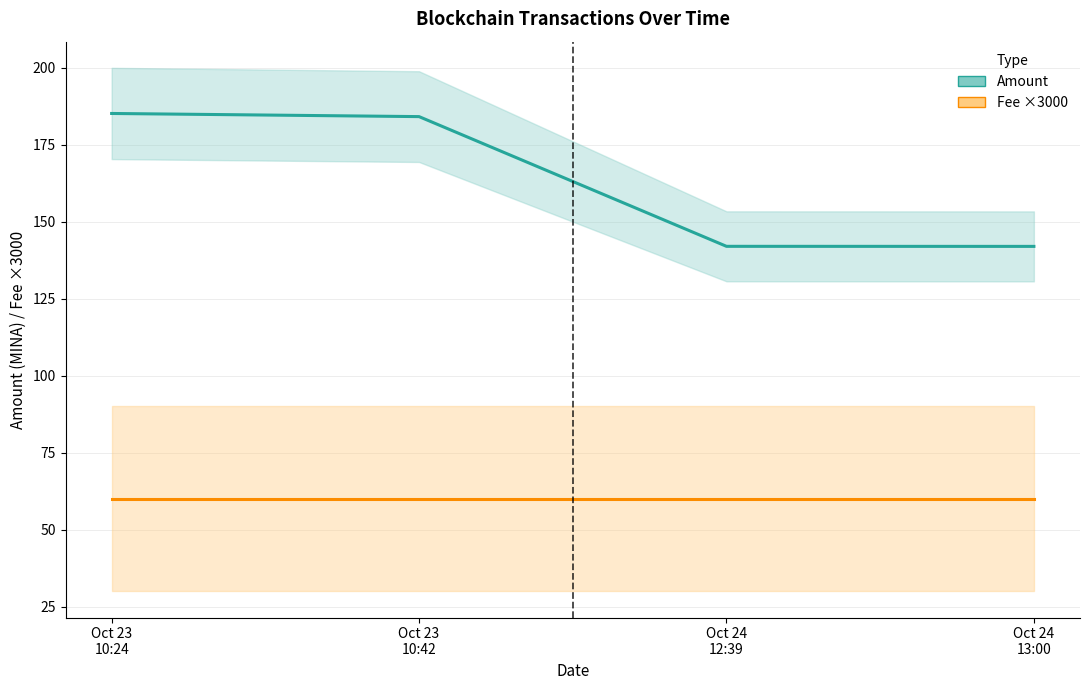

What is the greatest value displayed?

185.1